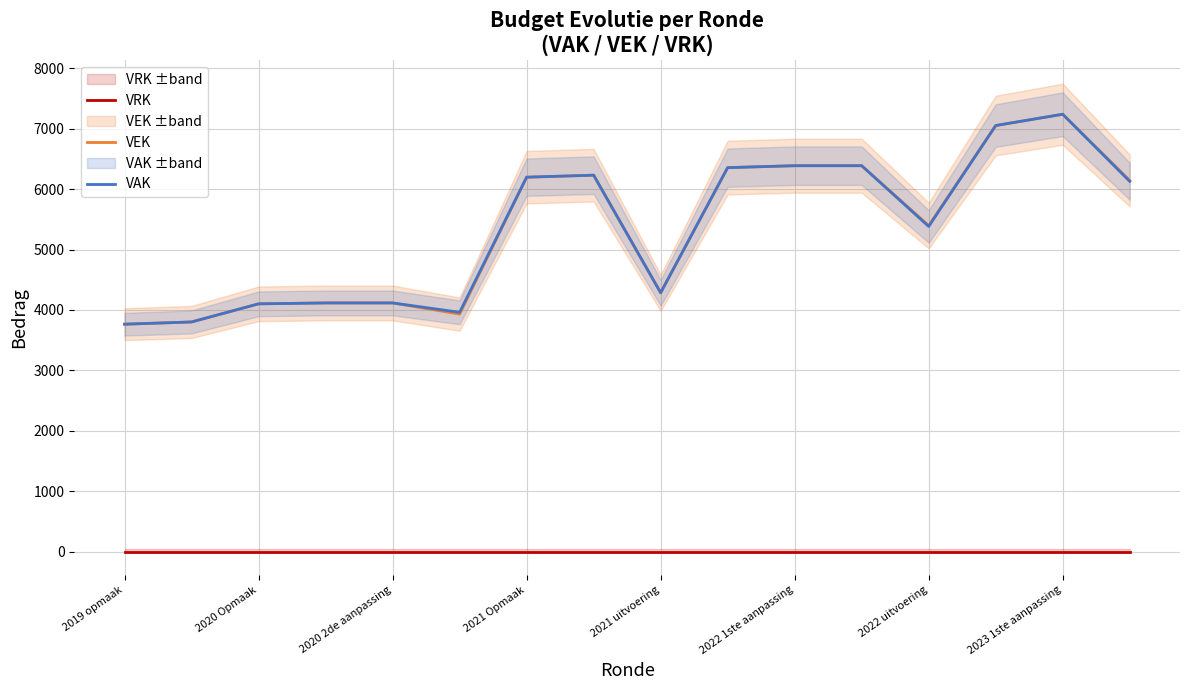

How many lines are shown in the chart?

3